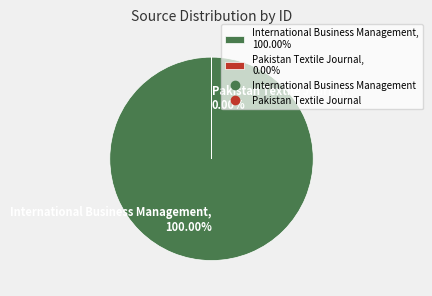

To the nearest percent, what is the combined percentage of Pakistan Textile Journal and International Business Management?

100%